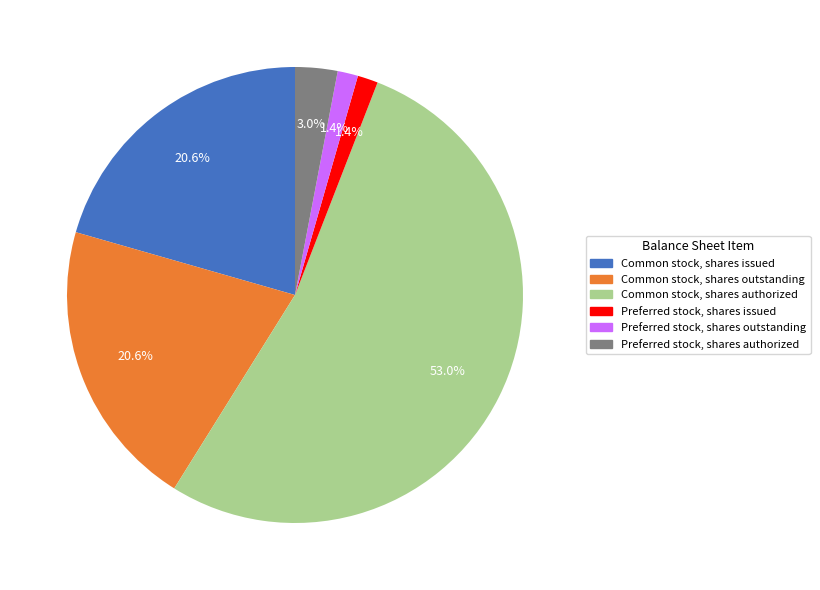

The Common stock, shares authorized slice represents 40% of the pie. True or false?

False